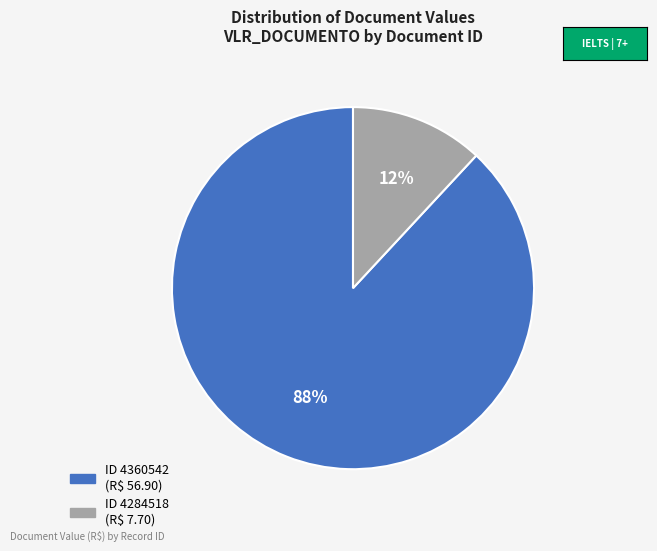

Is there a majority slice in this chart?

Yes